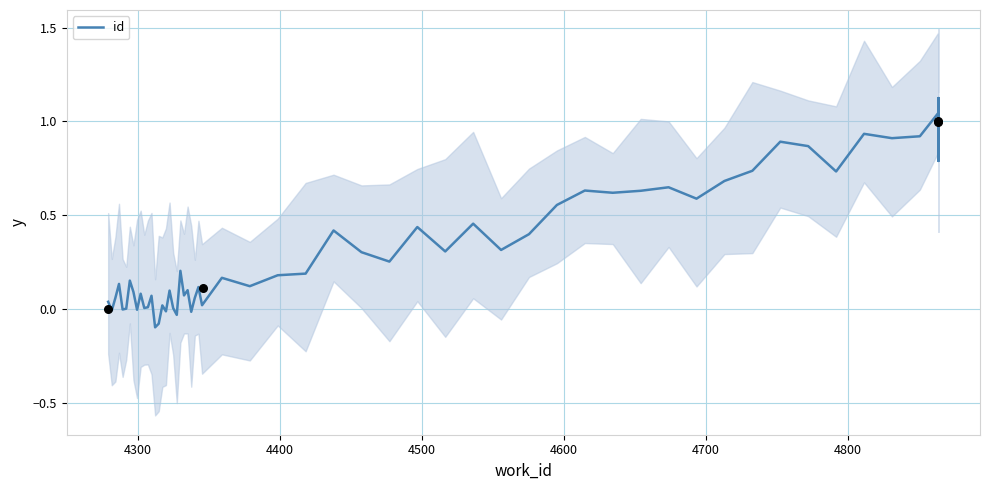

Between 4346 and 4864, which is larger?

4864